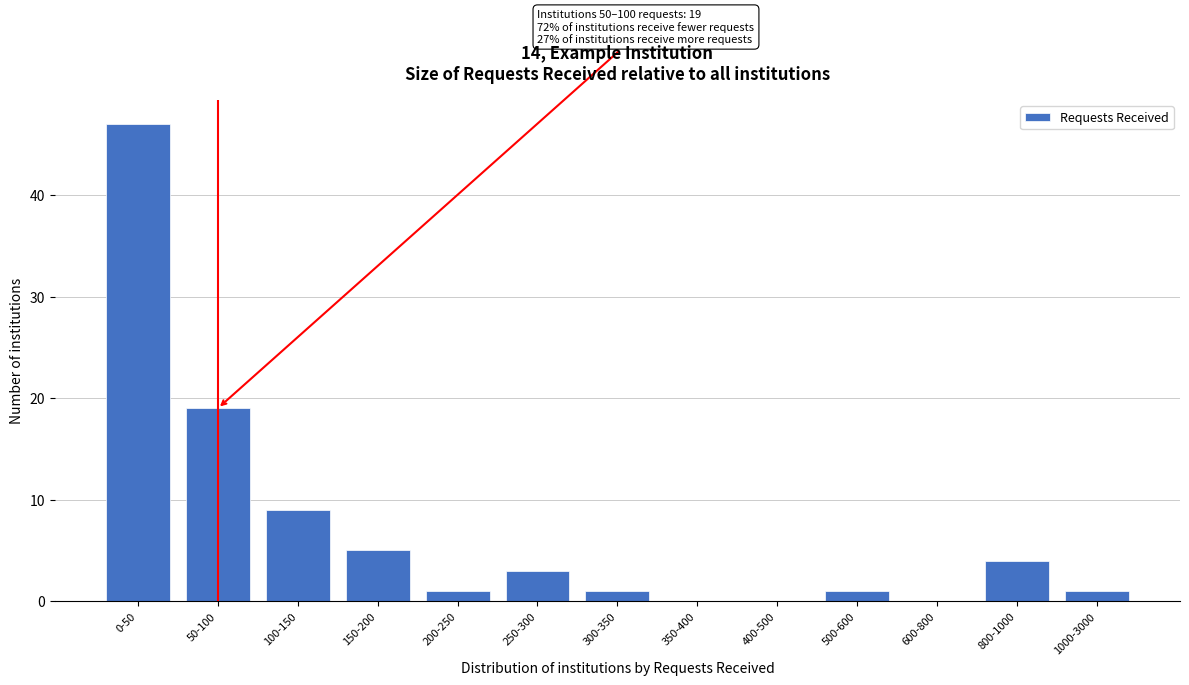

Reading left to right, transcribe all the data shown in this chart.

0-50=47	50-100=19	100-150=9	150-200=5	200-250=1	250-300=3	300-350=1	350-400=0	400-500=0	500-600=1	600-800=0	800-1000=4	1000-3000=1